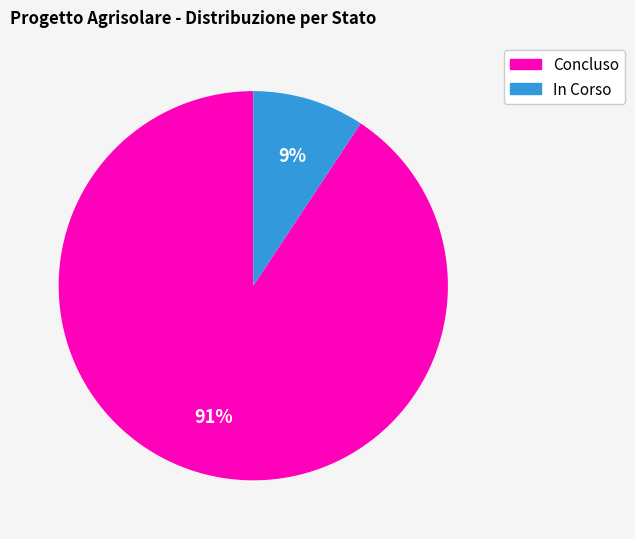

Which slice is the smallest?

In Corso